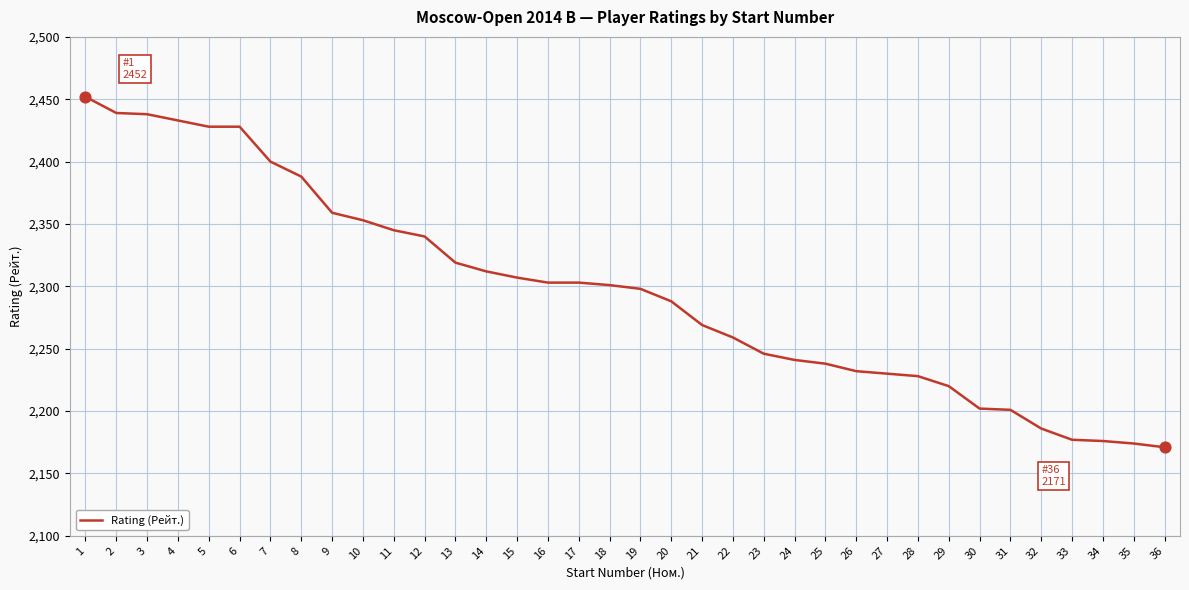

What is the change in value from 14 to 35?

-138